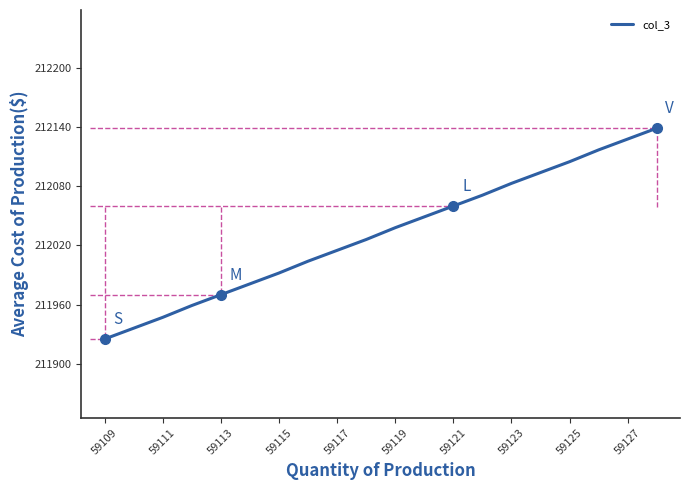

What is the minimum value shown in the chart?

211925